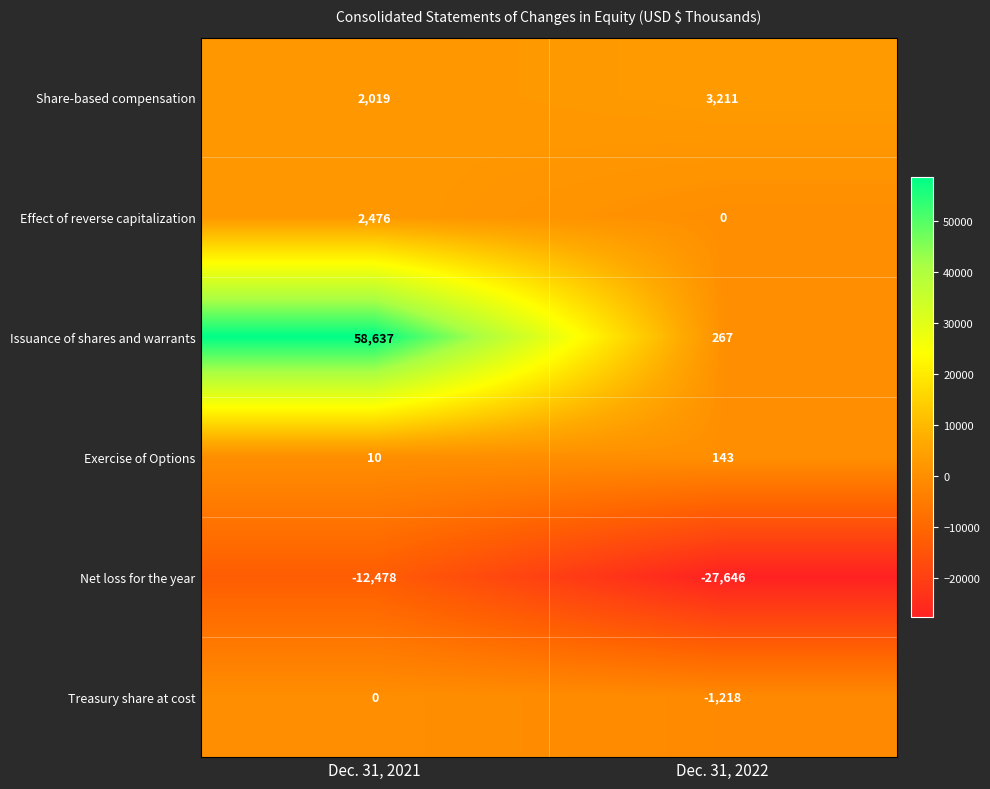

What is the difference between the Treasury share at cost values at Dec. 31, 2022 and Dec. 31, 2021?

1218